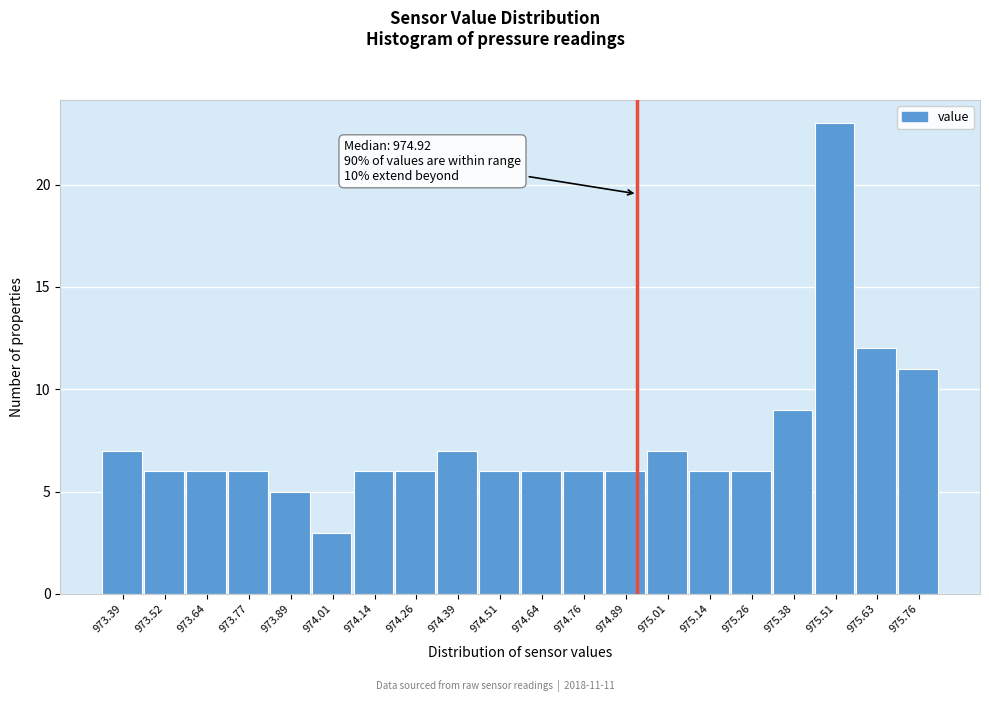

Which range on the x-axis has the tallest bar?

975.44 to 975.58